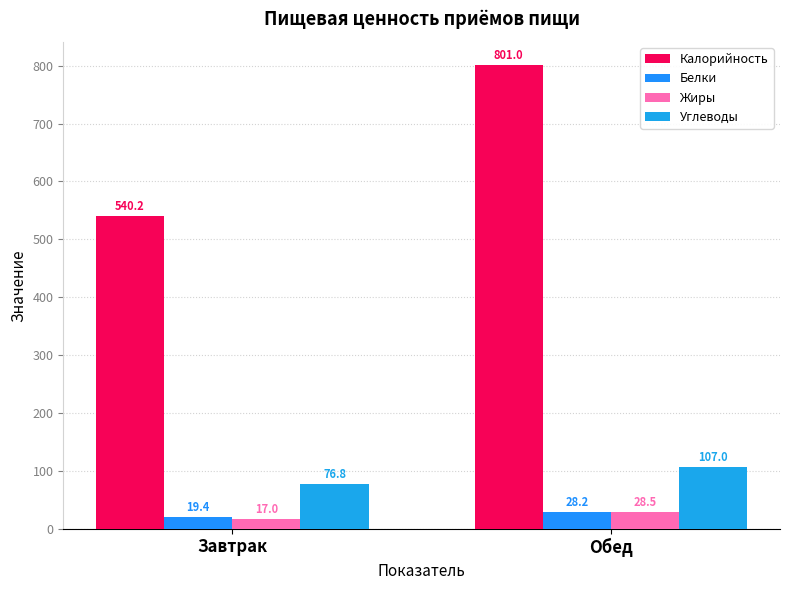

Is the value of Белки at Обед greater than the value of Калорийность at Обед?

No